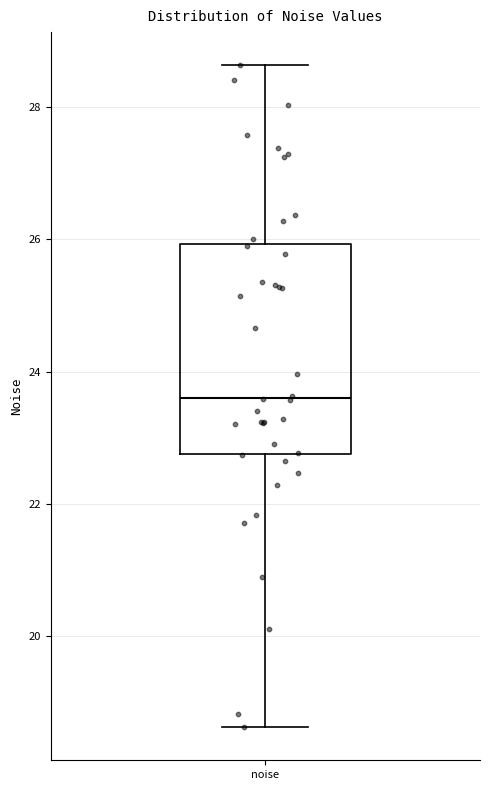

Read this box plot against the y-axis: the position of the median line, the range covered by the box, and the ends of both whiskers. The values are not printed on the chart, so give them approximately, as read against the axis.

median 23.6, box 22.8 to 26.0, whiskers 18.6 to 28.6